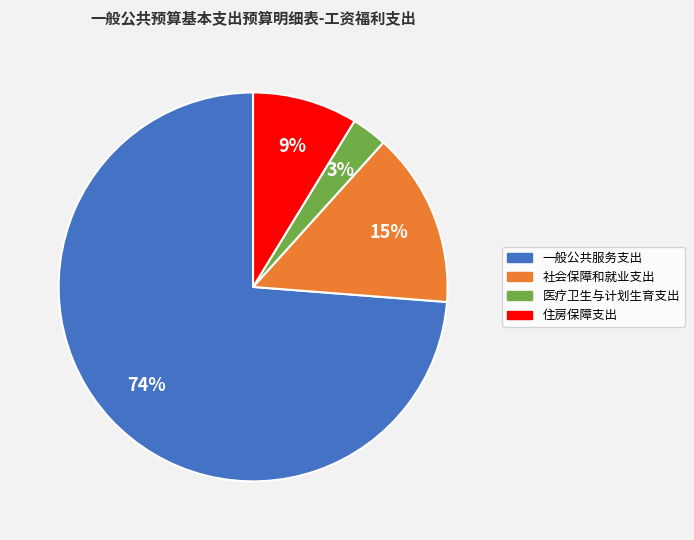

Rank the categories by value from lowest to highest.

医疗卫生与计划生育支出, 住房保障支出, 社会保障和就业支出, 一般公共服务支出